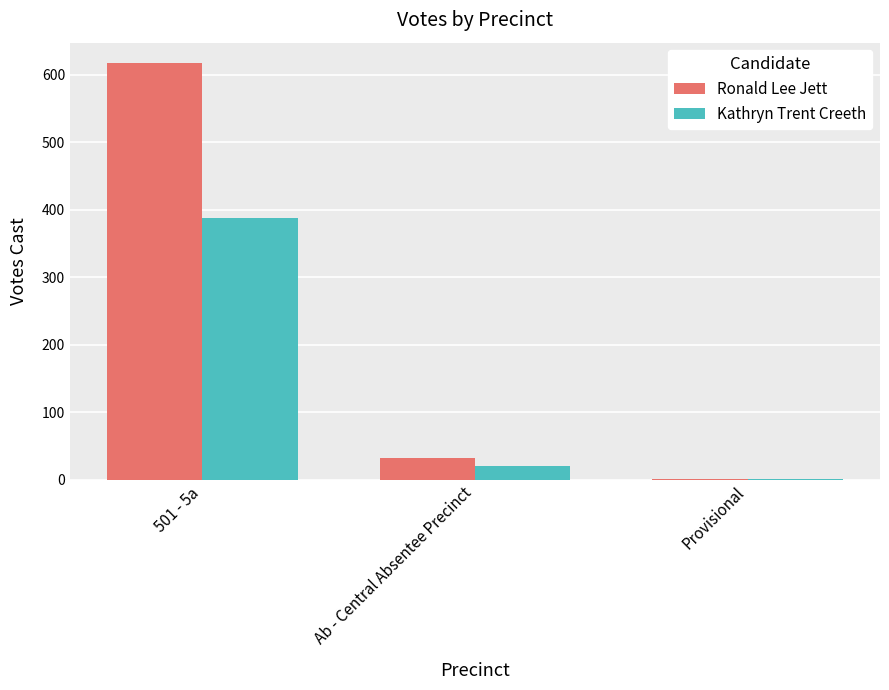

Which category has the highest value in the Kathryn Trent Creeth series?

501 - 5a